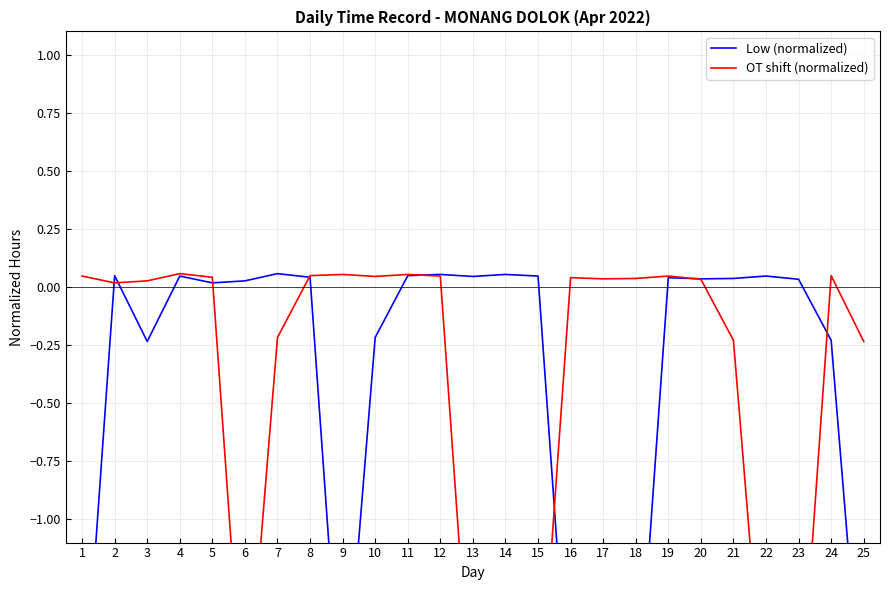

In Low (normalized), how many points are lower than both neighbors (excluding endpoints)?

5